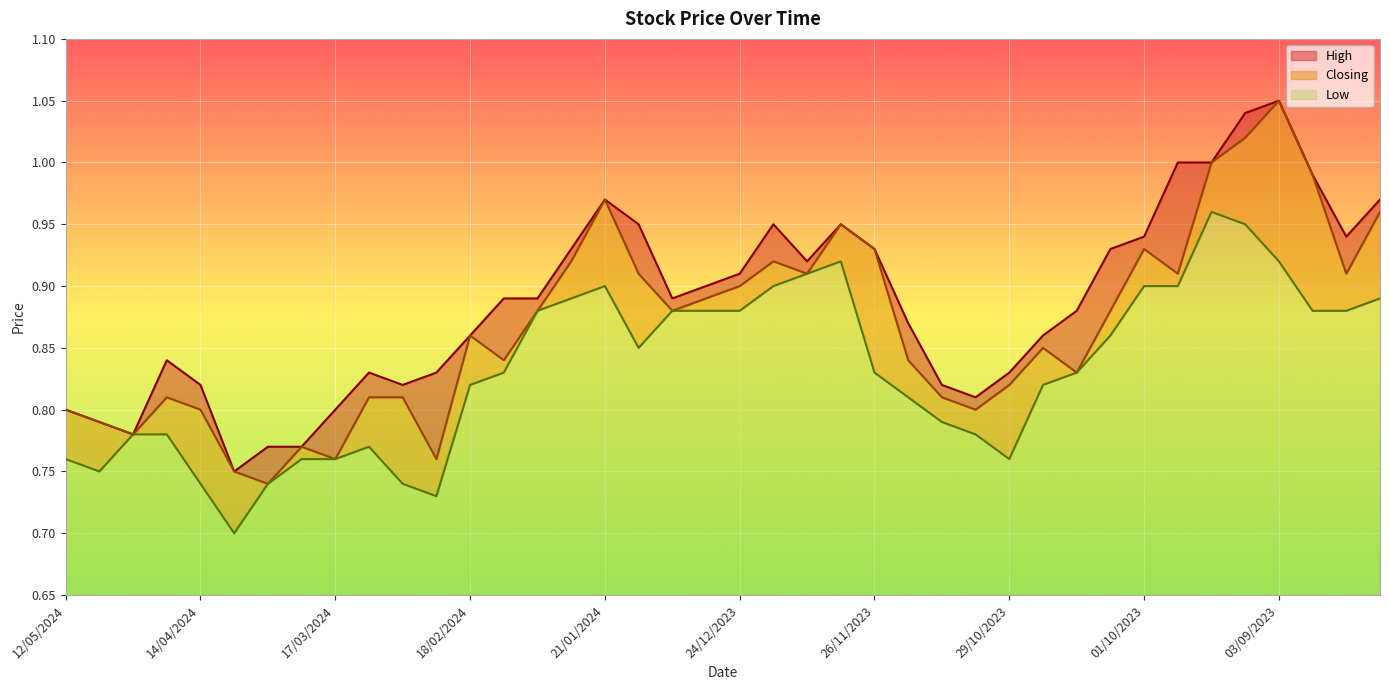

List the series in order of their peak value, lowest first.

Low, High, Closing